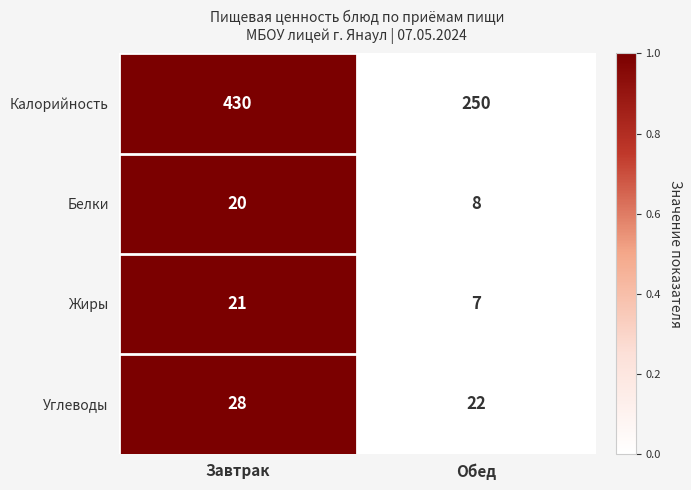

Count the number of categories in the chart.

2